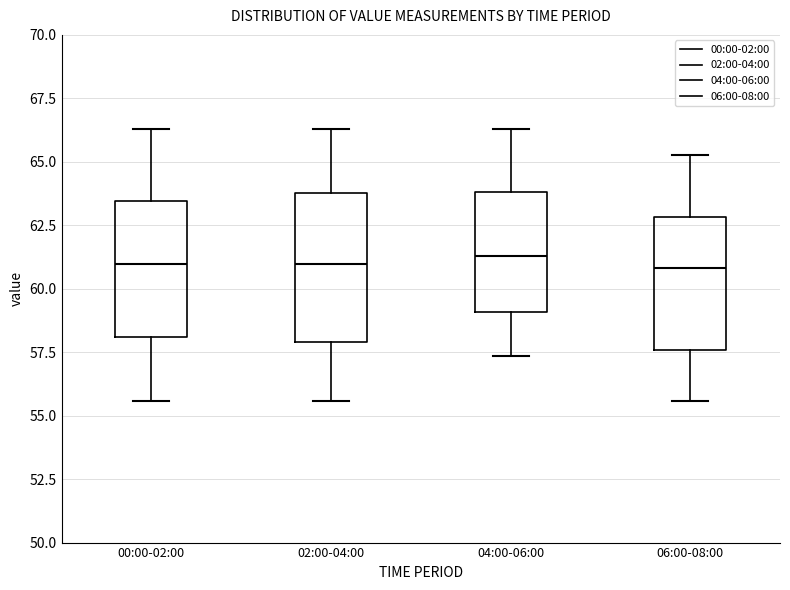

Comparing the boxes themselves (not the whiskers), which one is the tallest?

02:00-04:00